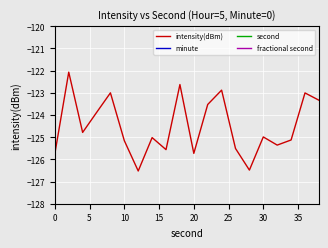

Reading left to right, transcribe all the data shown in this chart.

intensity(dBm): -125.7	-122.1	-124.8	-123.9	-123.0	-125.2	-126.5	-125.0	-125.6	-122.6	-125.7	-123.5	-122.9	-125.5	-126.5	-125.0	-125.4	-125.1	-123.0	-123.3
minute: 0.0	0.0	0.0	0.0	0.0	0.0	0.0	0.0	0.0	0.0	0.0	0.0	0.0	0.0	0.0	0.0	0.0	0.0	0.0	0.0
second: 0.0	2.0	4.0	6.0	8.0	10.0	12.0	14.0	16.0	18.0	20.0	22.0	24.0	26.0	28.0	30.0	32.0	34.0	36.0	38.0
fractional second: 0.0	0.0	0.0	0.0	0.0	0.0	0.0	0.0	0.0	0.0	0.0	0.0	0.0	0.0	0.0	0.0	0.0	0.0	0.0	0.0